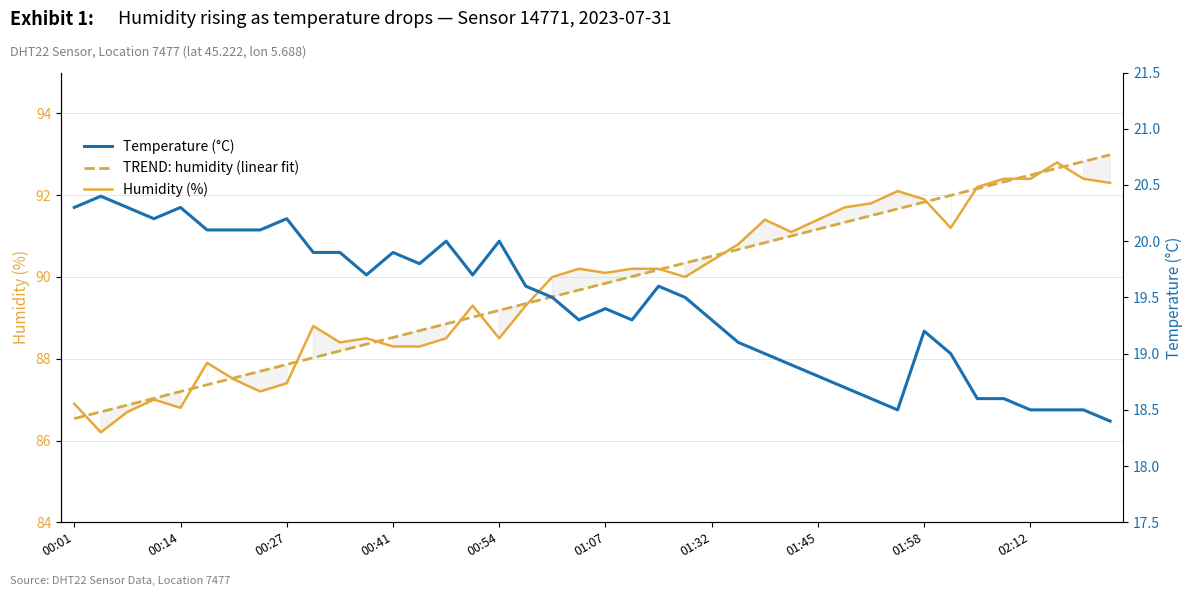

What is the average value of the Temperature (°C) series?

19.4